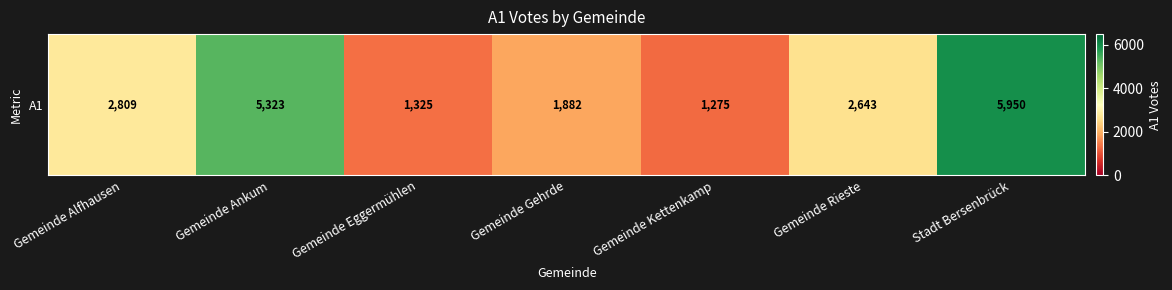

Reading left to right, extract all data points from this chart.

Gemeinde Alfhausen=2809	Gemeinde Ankum=5323	Gemeinde Eggermühlen=1325	Gemeinde Gehrde=1882	Gemeinde Kettenkamp=1275	Gemeinde Rieste=2643	Stadt Bersenbrück=5950